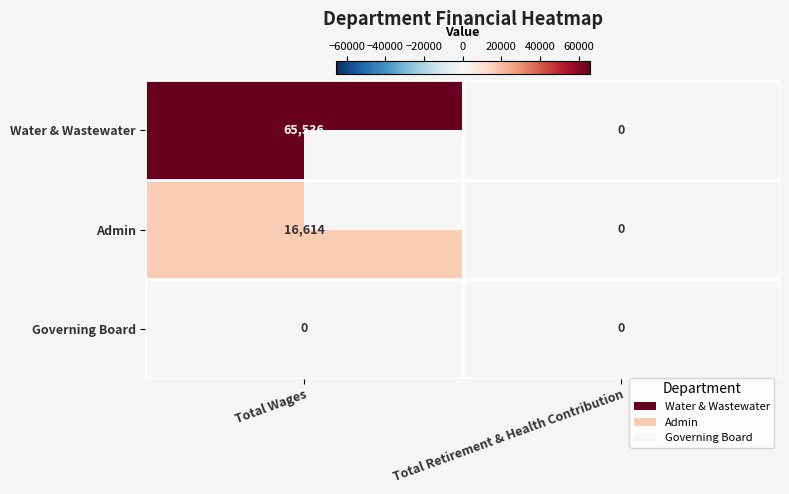

Which series has the largest total across all categories?

Water & Wastewater